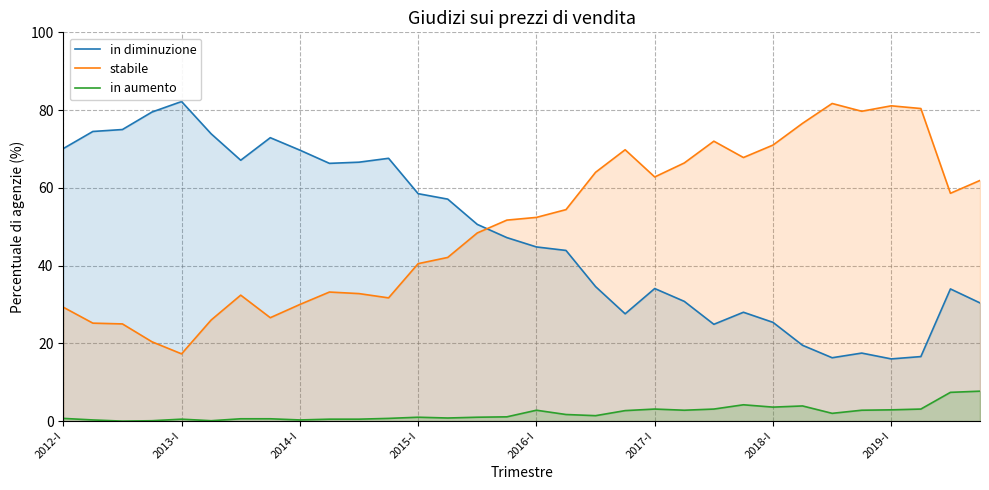

What are all the series names shown in the legend?

in diminuzione, stabile, in aumento